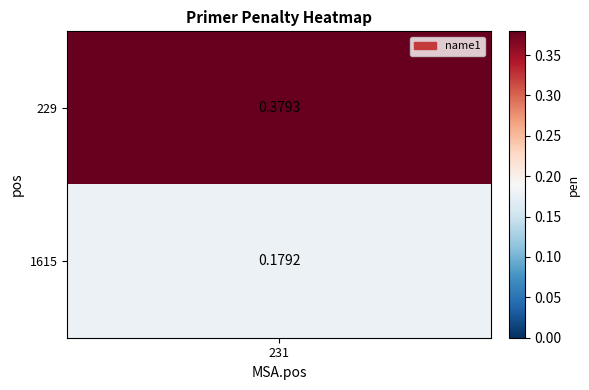

Reading left to right, transcribe all the data shown in this chart.

229=0.4	1615=0.2